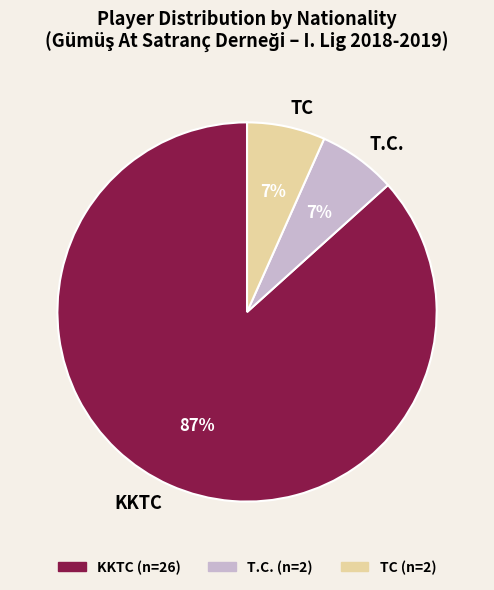

Which category has the biggest portion of the pie?

KKTC